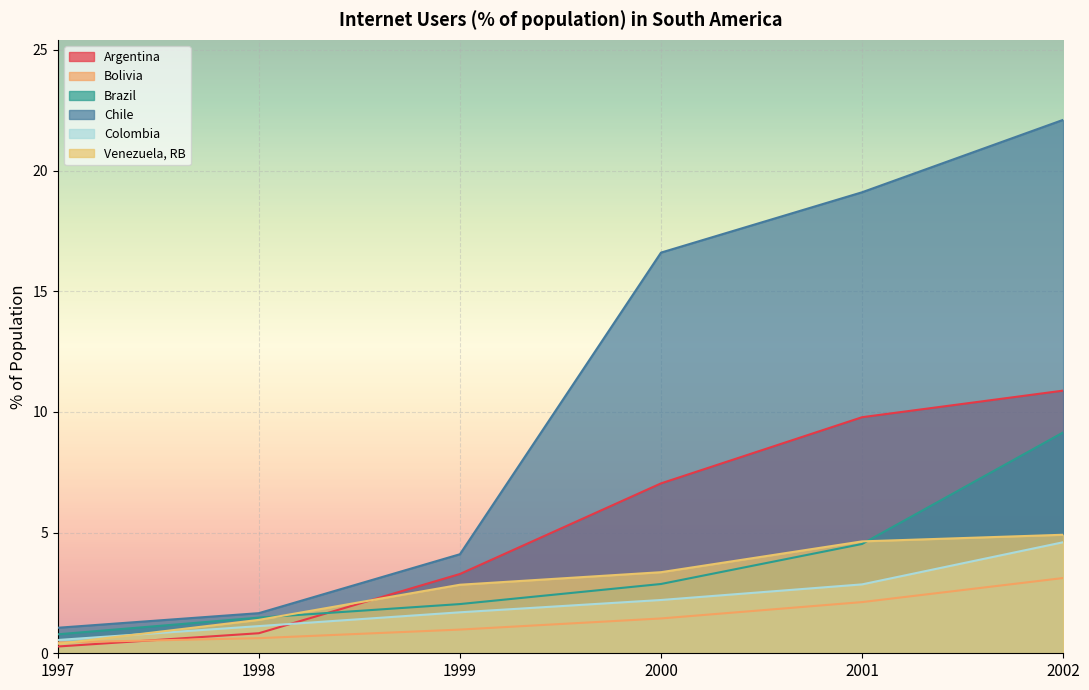

What is the difference between the highest and lowest values at 1997?

0.8